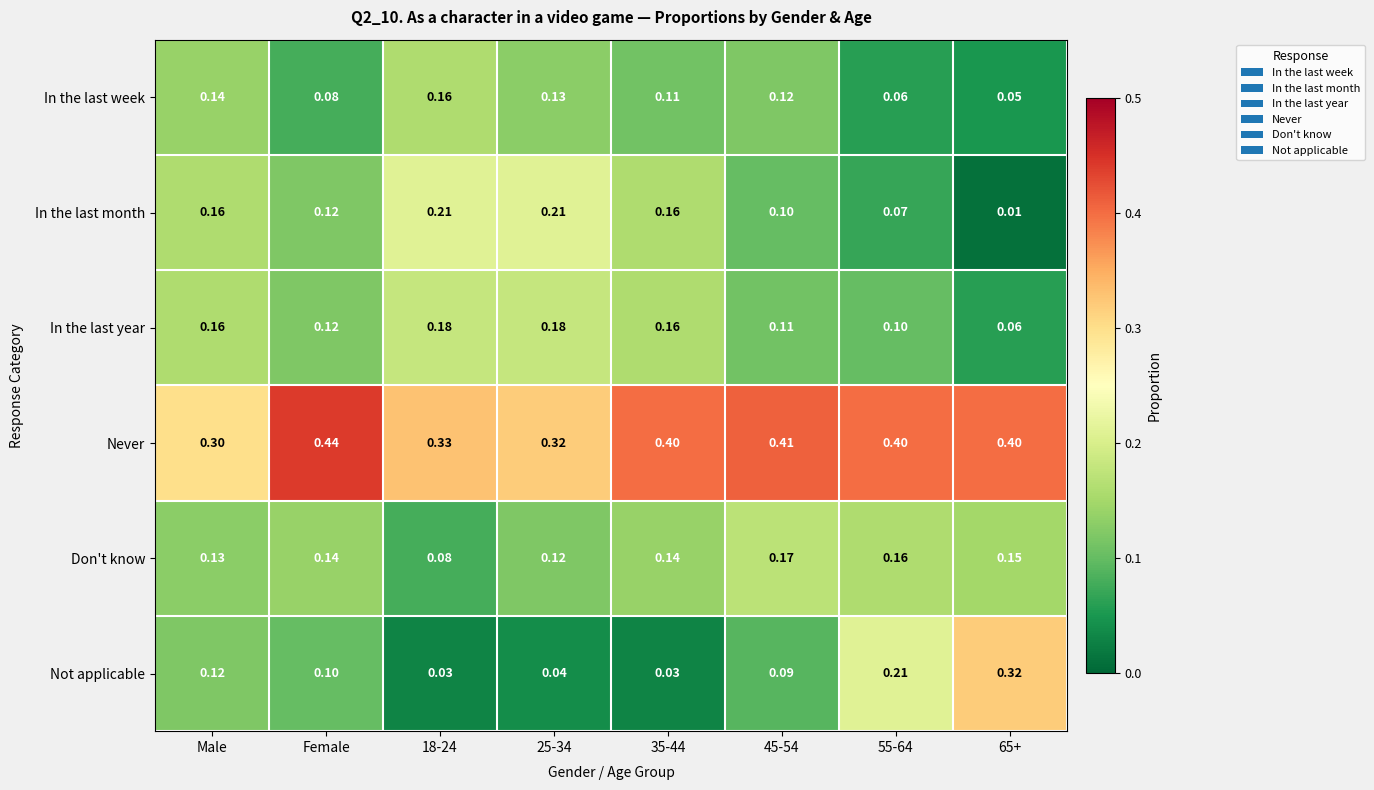

At 45-54, list the series in order from smallest to largest.

Not applicable, In the last month, In the last year, In the last week, Don't know, Never